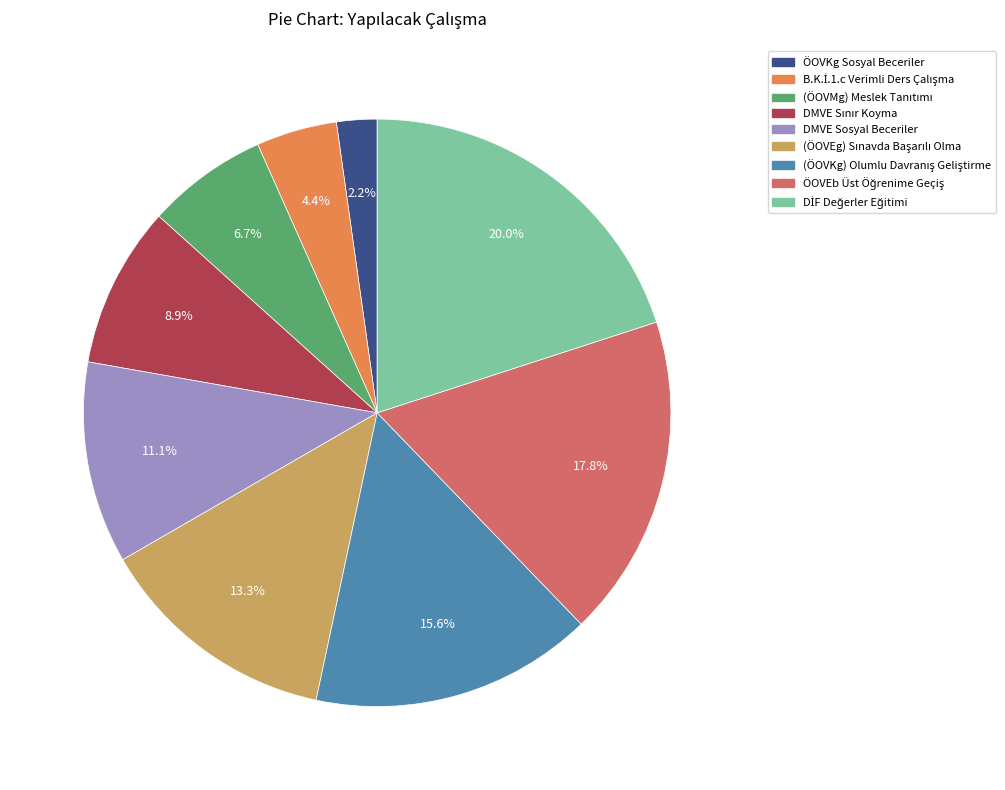

Does any single category account for the majority?

No